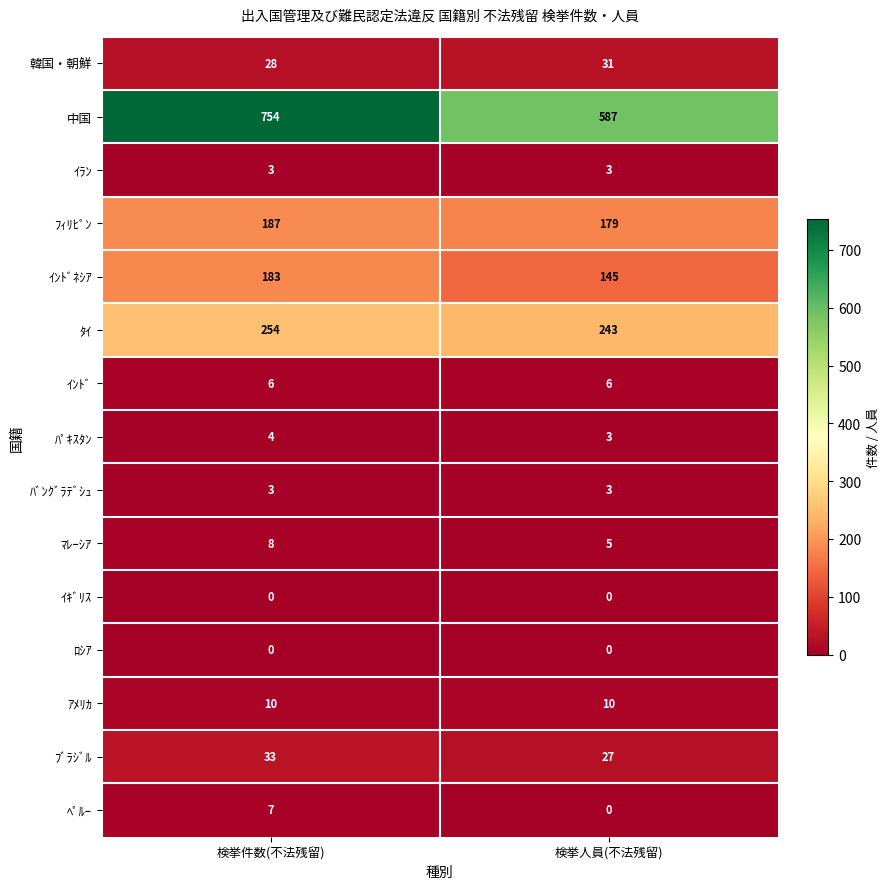

Reading left to right, transcribe all the data shown in this chart.

韓国・朝鮮: 検挙件数(不法残留)=28	検挙人員(不法残留)=31
中国: 検挙件数(不法残留)=754	検挙人員(不法残留)=587
ｲﾗﾝ: 検挙件数(不法残留)=3	検挙人員(不法残留)=3
ﾌｨﾘﾋﾟﾝ: 検挙件数(不法残留)=187	検挙人員(不法残留)=179
ｲﾝﾄﾞﾈｼｱ: 検挙件数(不法残留)=183	検挙人員(不法残留)=145
ﾀｲ: 検挙件数(不法残留)=254	検挙人員(不法残留)=243
ｲﾝﾄﾞ: 検挙件数(不法残留)=6	検挙人員(不法残留)=6
ﾊﾟｷｽﾀﾝ: 検挙件数(不法残留)=4	検挙人員(不法残留)=3
ﾊﾞﾝｸﾞﾗﾃﾞｼｭ: 検挙件数(不法残留)=3	検挙人員(不法残留)=3
ﾏﾚｰｼｱ: 検挙件数(不法残留)=8	検挙人員(不法残留)=5
ｲｷﾞﾘｽ: 検挙件数(不法残留)=0	検挙人員(不法残留)=0
ﾛｼｱ: 検挙件数(不法残留)=0	検挙人員(不法残留)=0
ｱﾒﾘｶ: 検挙件数(不法残留)=10	検挙人員(不法残留)=10
ﾌﾞﾗｼﾞﾙ: 検挙件数(不法残留)=33	検挙人員(不法残留)=27
ﾍﾟﾙｰ: 検挙件数(不法残留)=7	検挙人員(不法残留)=0